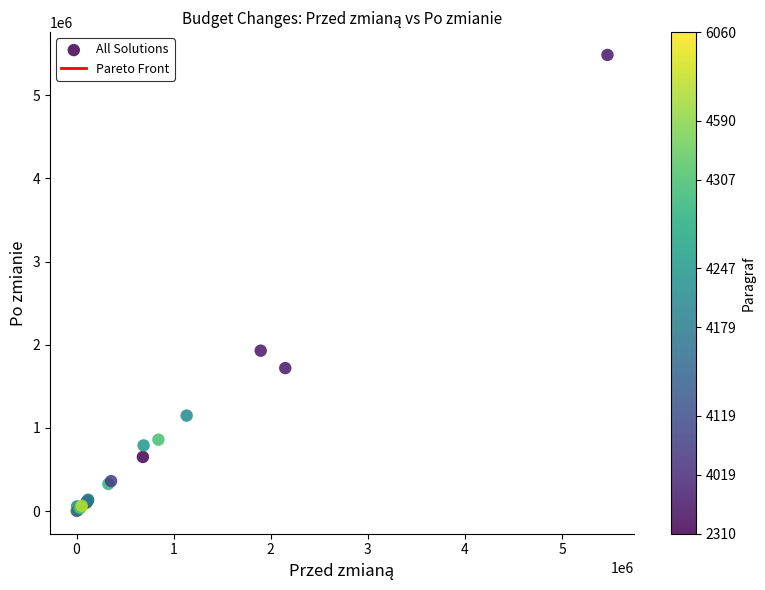

What Y value in the scatter plot is closest to 2743623?

1929291.0